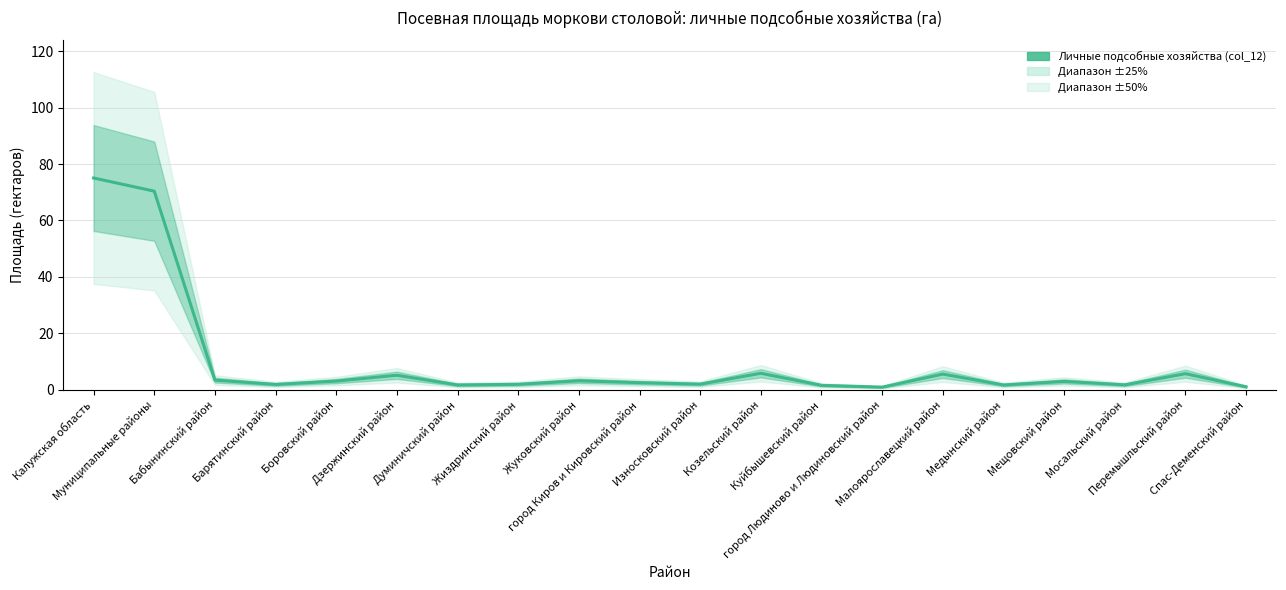

What is the smallest value displayed?

0.9